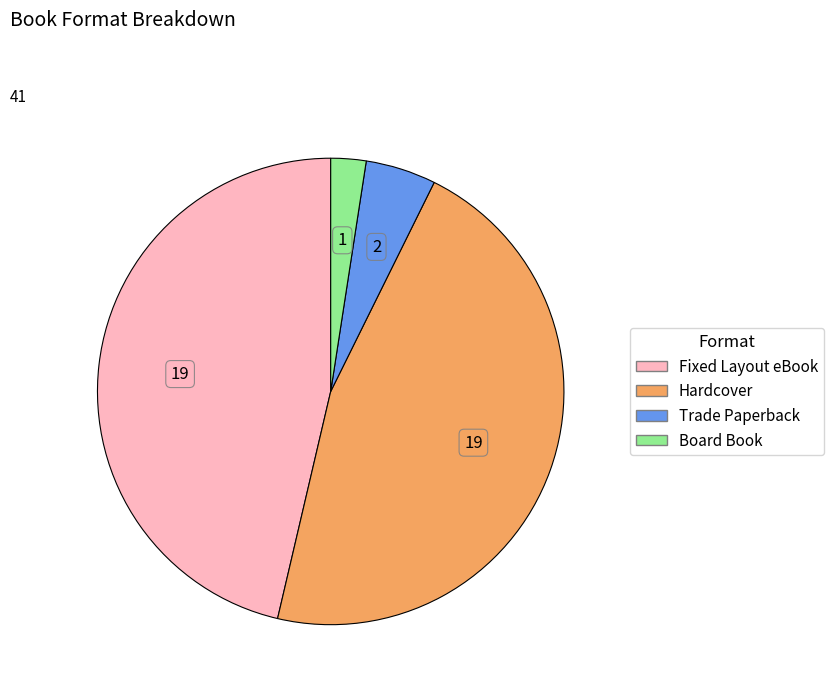

What is the ratio of the value at Hardcover to the value at Trade Paperback?

9.5